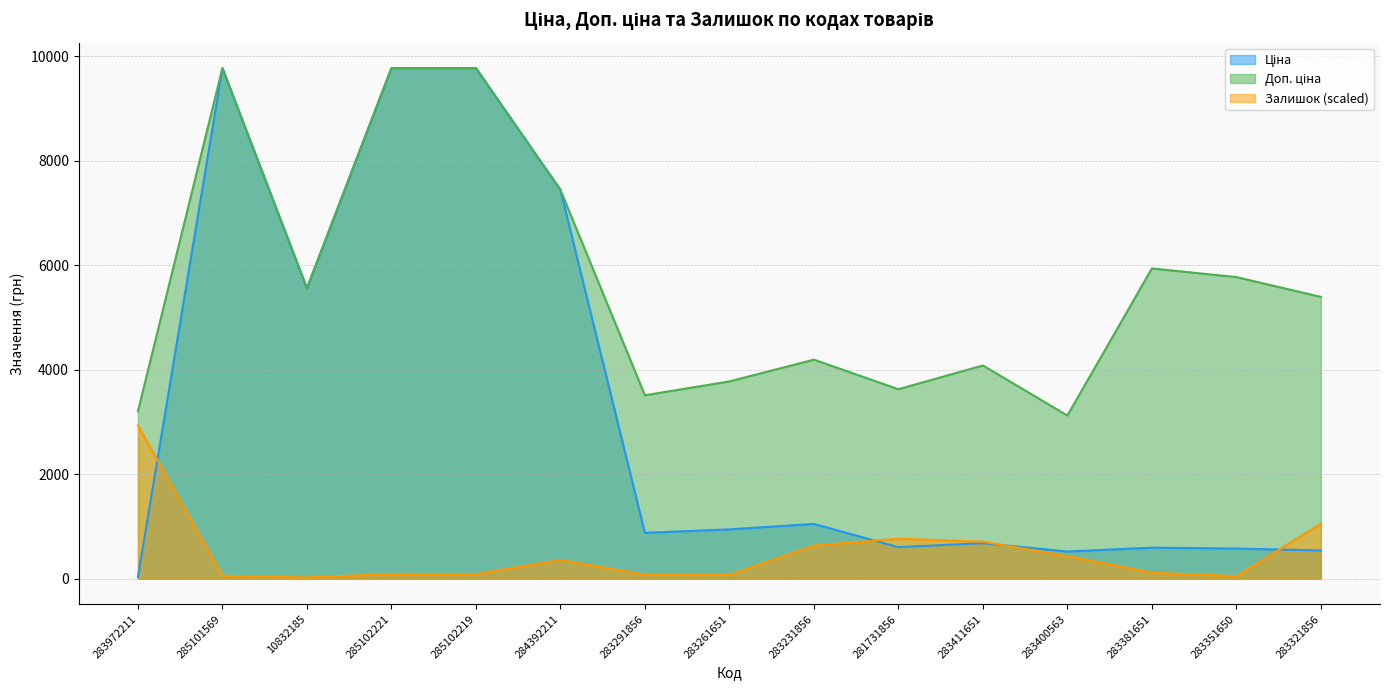

List the series in order of their overall mean, highest first.

Доп. ціна, Ціна, Залишок